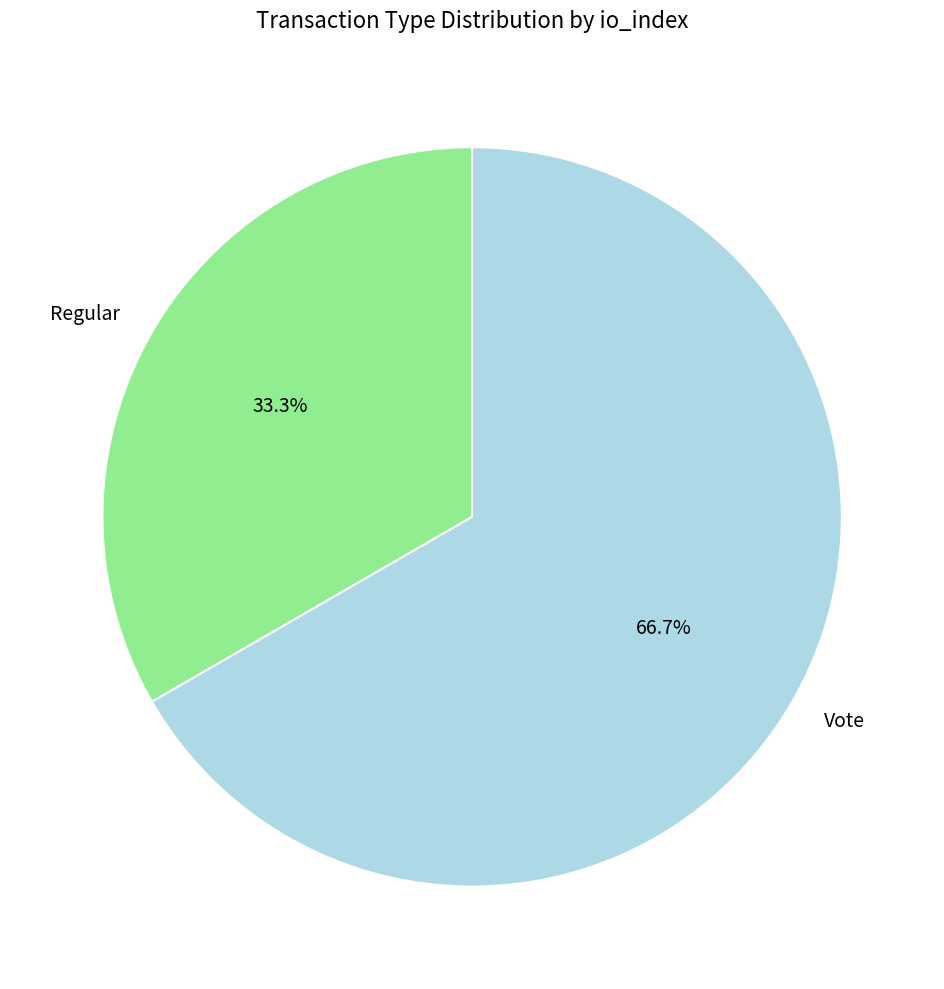

Approximately how many times larger is the value at Regular compared to Vote?

0.5